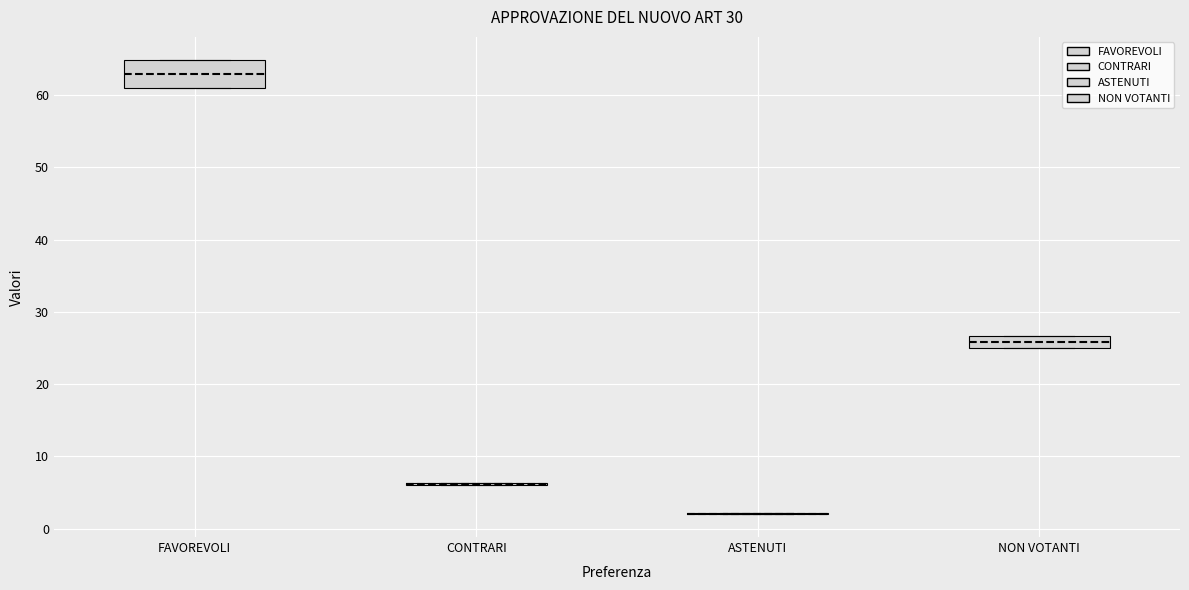

Reading left to right, read every box against the y-axis: the position of its median line, the range the box covers, and the ends of its whiskers. The values are not printed on the chart, so give them approximately, as read against the axis.

FAVOREVOLI: median 63, box 61 to 65, whiskers 61 to 65
CONTRARI: box collapsed to a line at 6, whiskers 6 to 6
ASTENUTI: box collapsed to a line at 2, whiskers 2 to 2
NON VOTANTI: median 26, box 25 to 27, whiskers 25 to 27